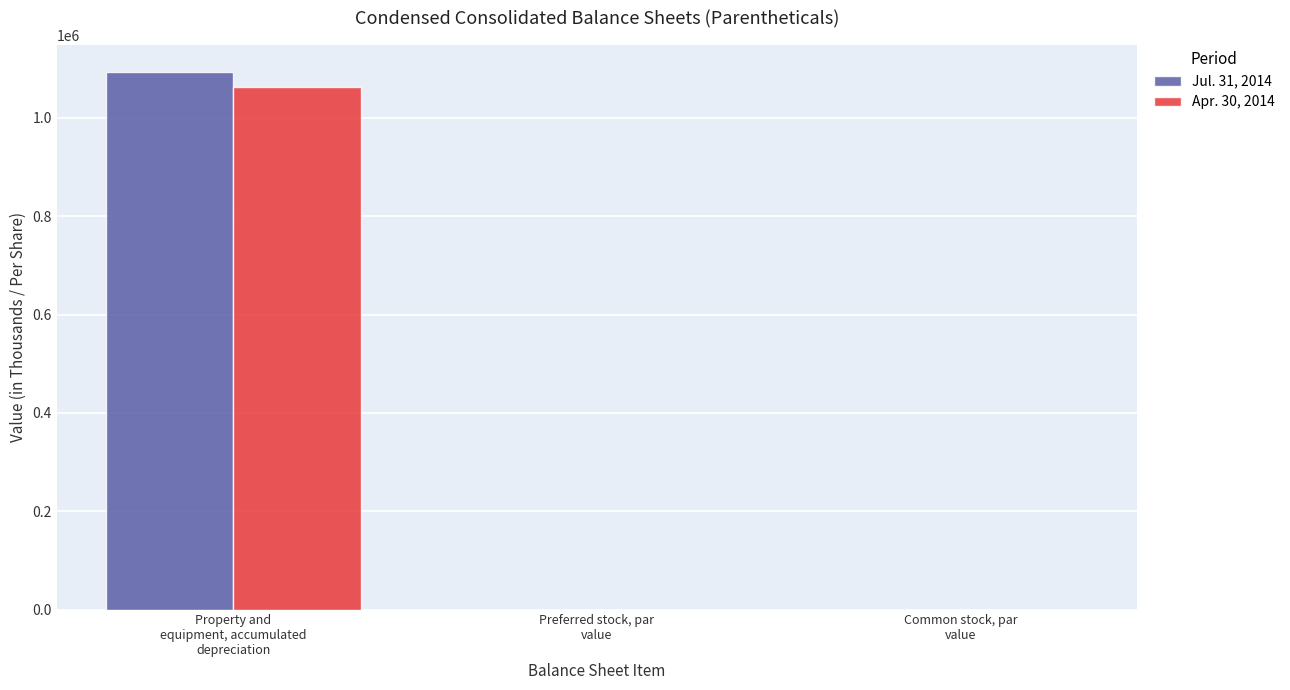

Reading left to right, what are all the values shown in this chart?

Jul. 31, 2014: Property and
equipment, accumulated
depreciation=1093305	Preferred stock, par
value=0	Common stock, par
value=0
Apr. 30, 2014: Property and
equipment, accumulated
depreciation=1062278	Preferred stock, par
value=0	Common stock, par
value=0